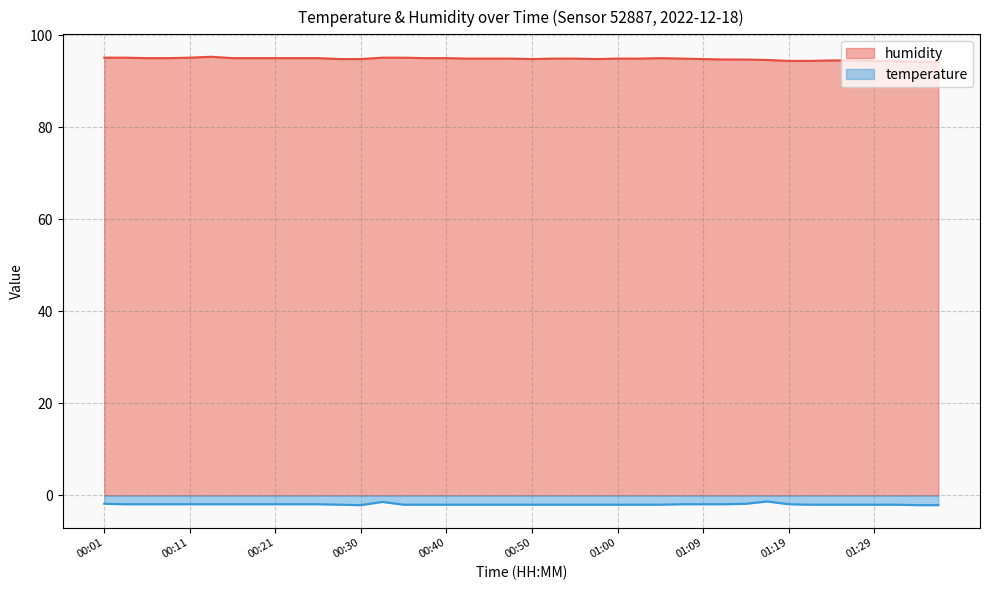

List the labels in order of temperature value, smallest first.

00:30, 01:34, 01:36, 00:28, 00:35, 00:38, 00:40, 00:42, 00:45, 00:47, 00:50, 00:52, 00:55, 00:57, 01:00, 01:02, 01:04, 01:21, 01:24, 01:26, 01:29, 01:31, 00:03, 00:06, 00:08, 00:11, 00:13, 00:16, 00:18, 00:21, 00:23, 00:25, 01:07, 01:09, 01:12, 01:19, 00:01, 01:14, 00:33, 01:17